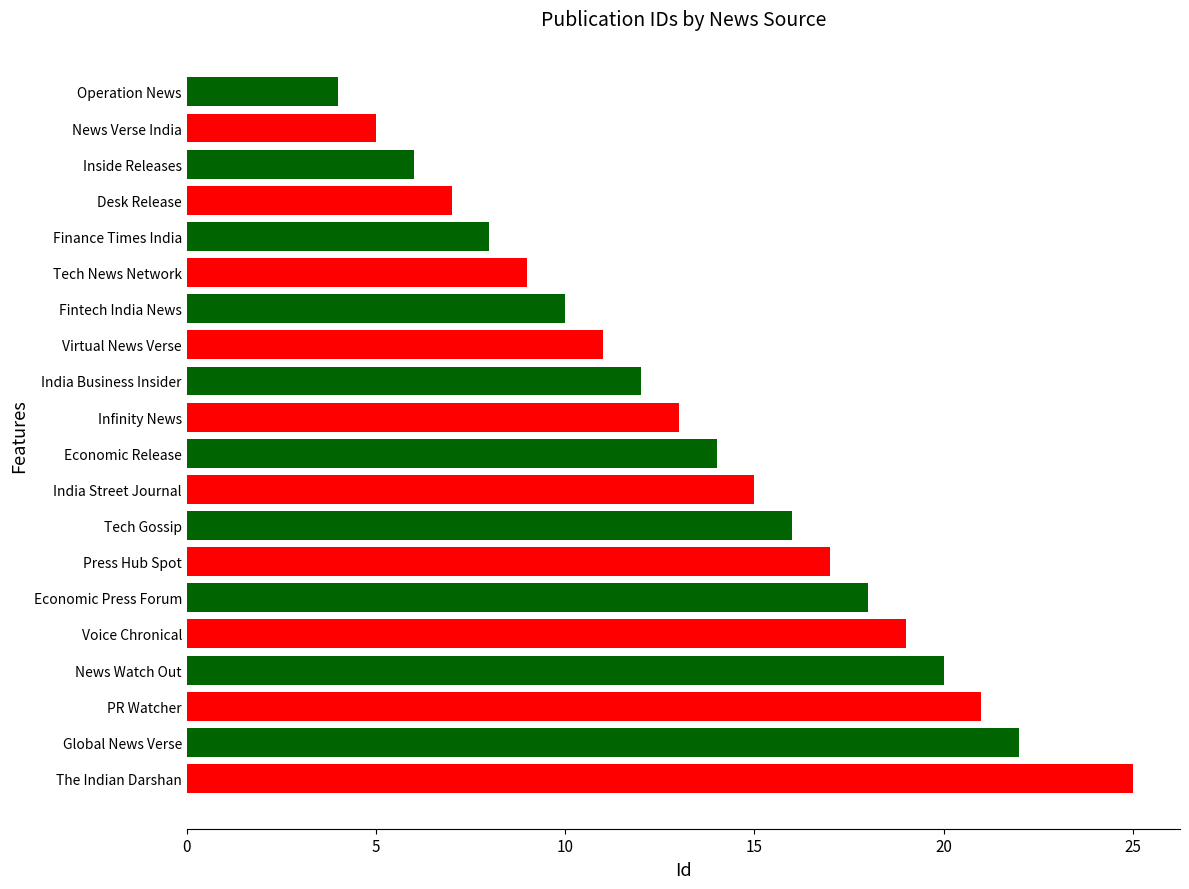

What is the difference between the maximum and minimum values?

21